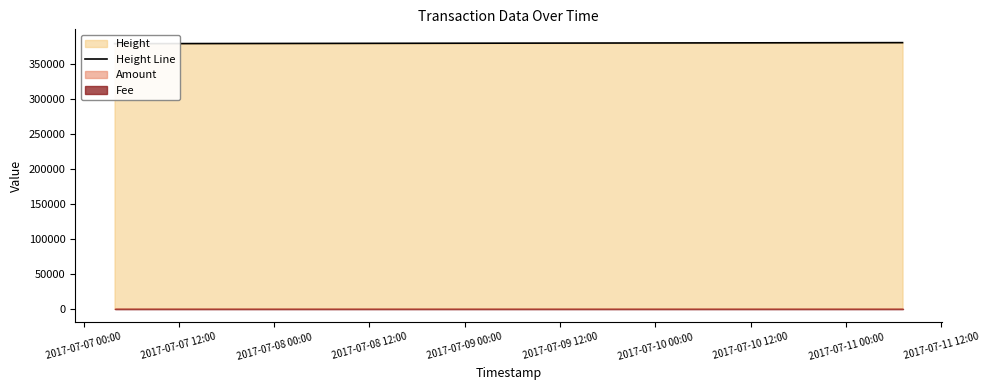

Where is the data nearest to the value 379809?

2017-07-08 00:00